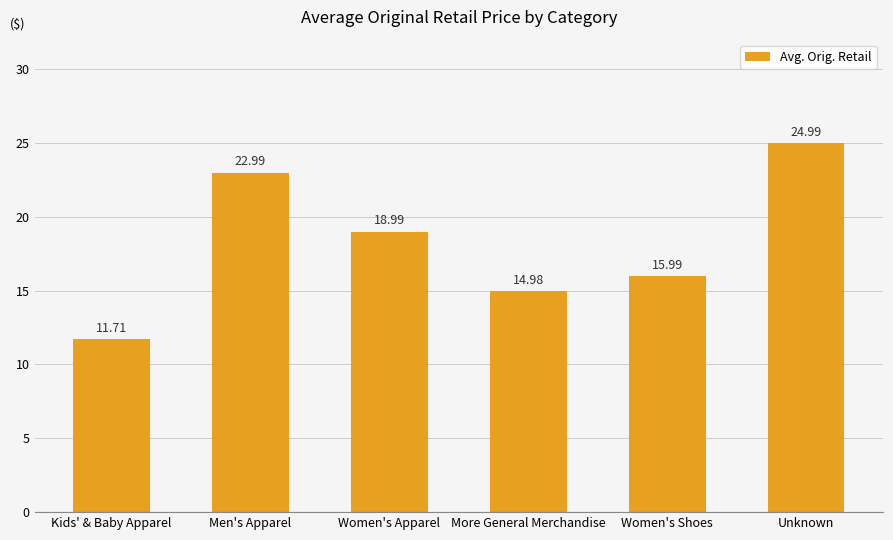

Rank the categories by value from lowest to highest.

Kids' & Baby Apparel, More General Merchandise, Women's Shoes, Women's Apparel, Men's Apparel, Unknown